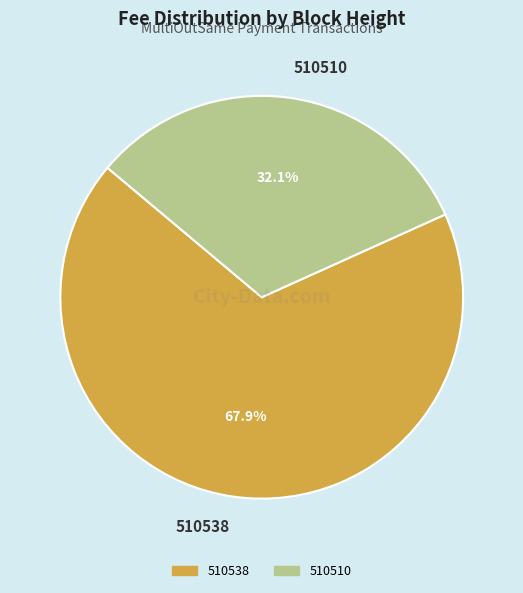

What percentage is the 510510 slice, to the nearest percent?

32%